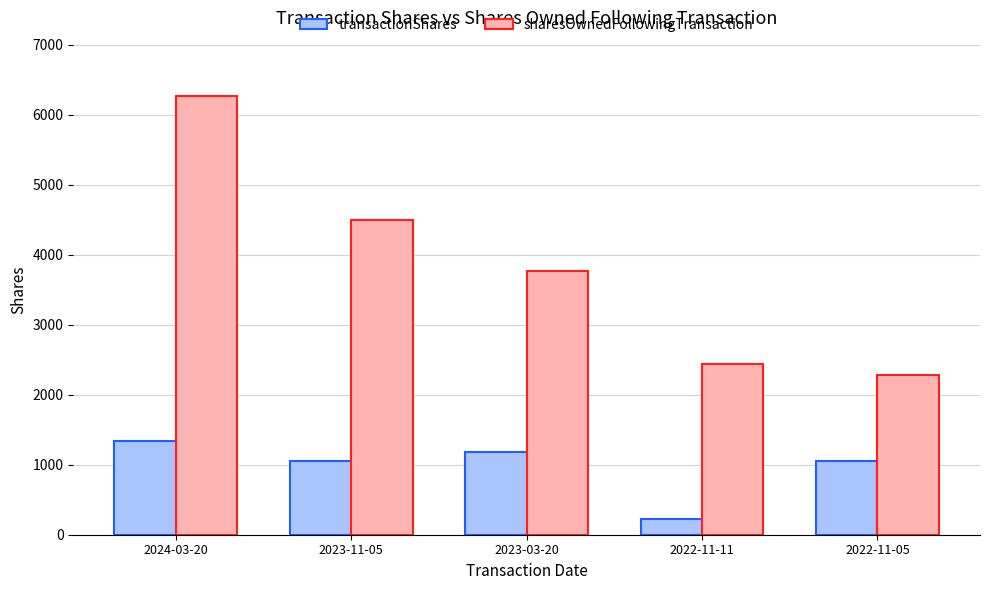

Rank the series at 2024-03-20 from lowest to highest value.

transactionShares, sharesOwnedFollowingTransaction